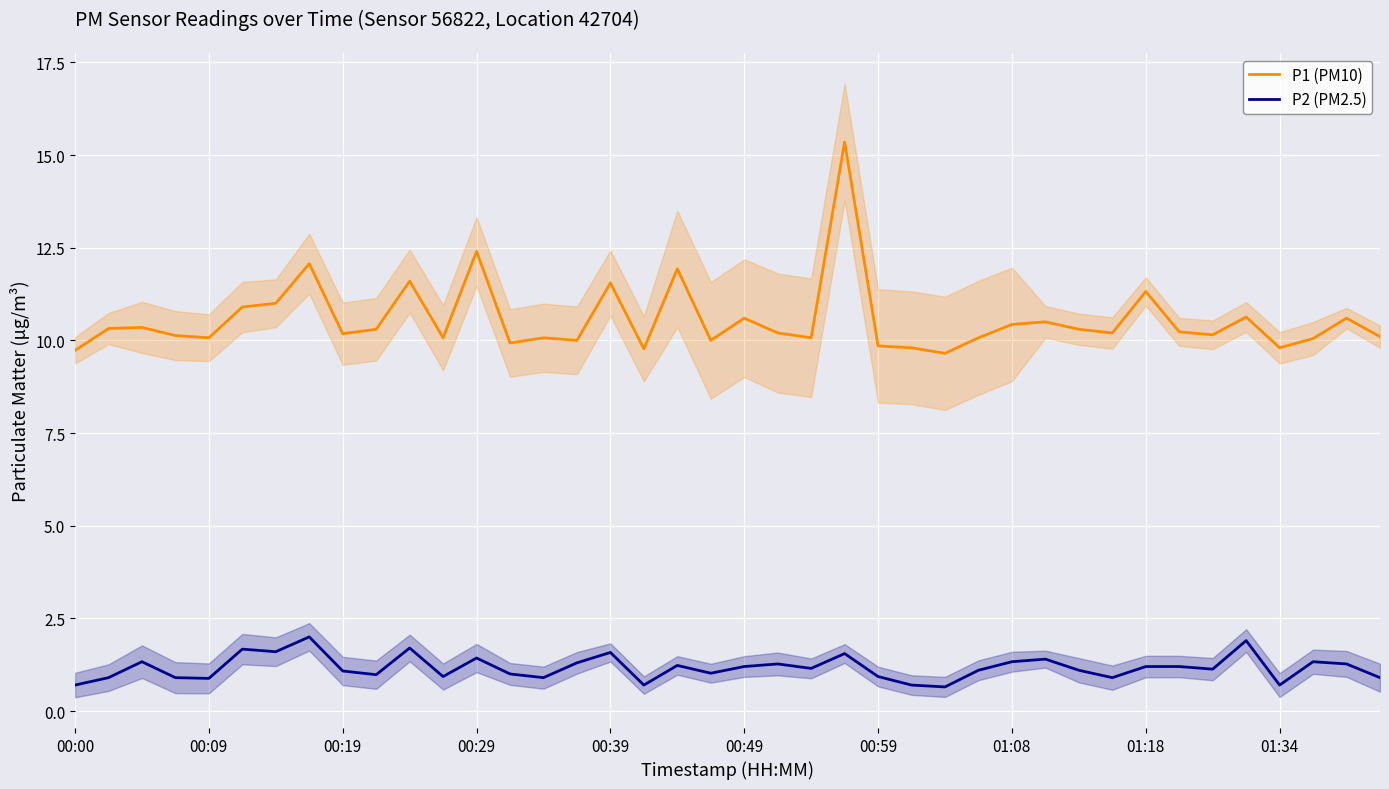

What is the minimum value shown in the chart?

0.7